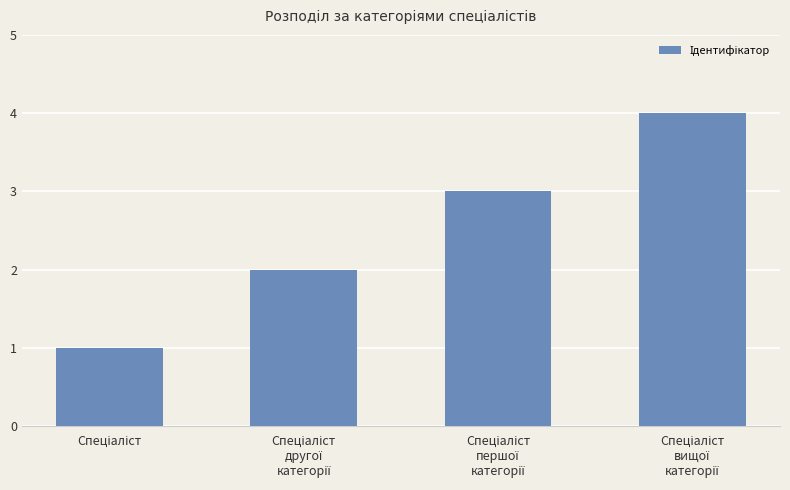

What is the difference between the maximum and minimum values?

3